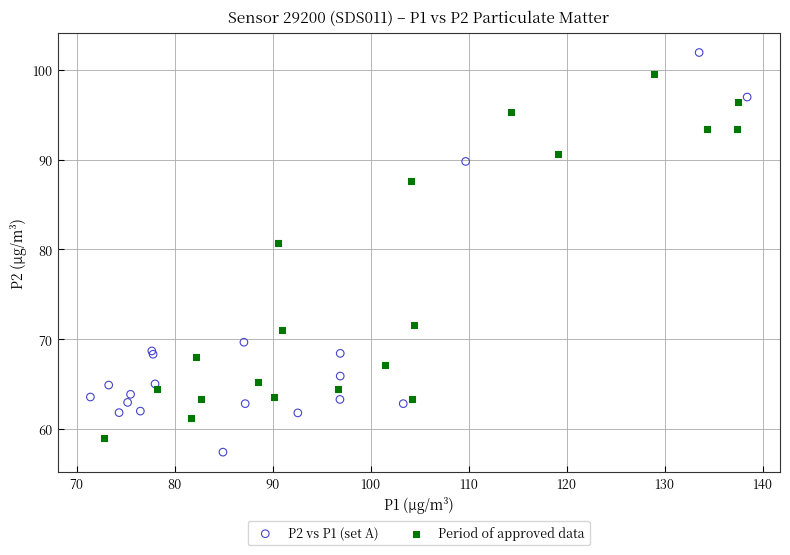

Which series contains the highest Y value?

P2 vs P1 (set A)